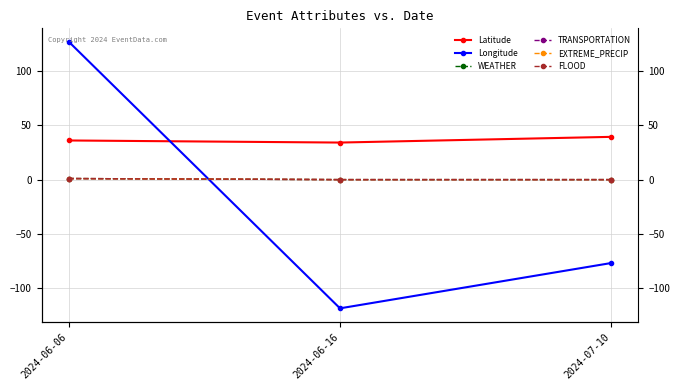

What is the spread (max minus min) of values at 2024-06-16?

152.3